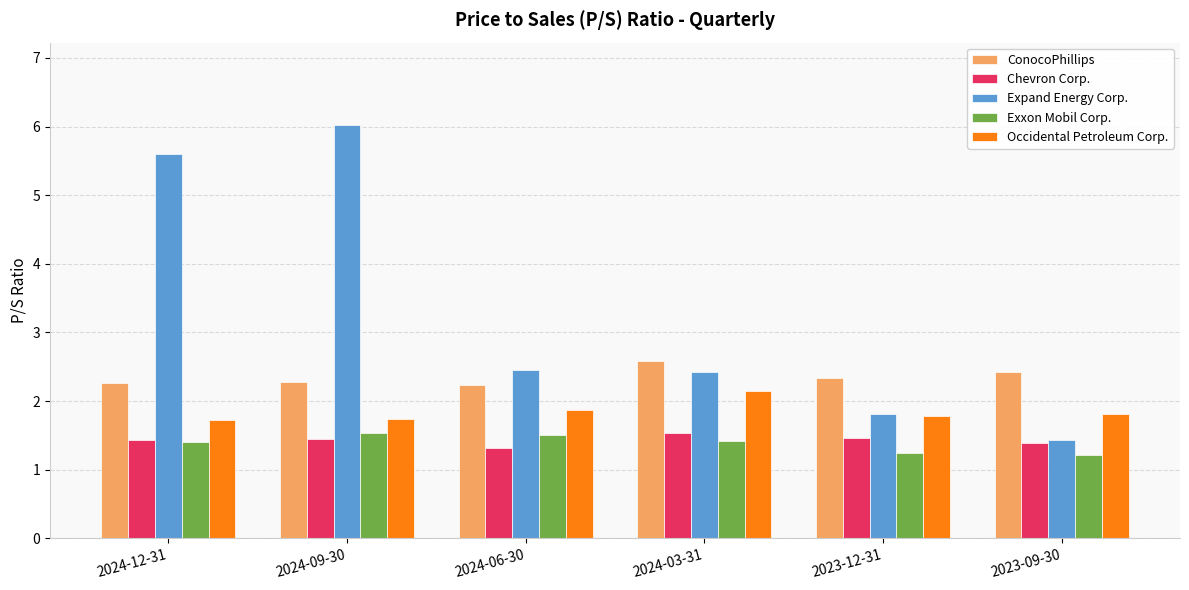

What is the maximum value for Occidental Petroleum Corp.?

2.1